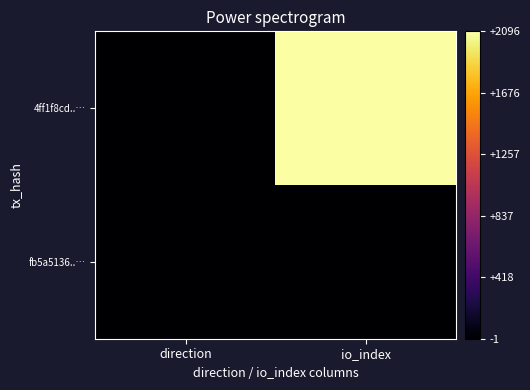

What is the total value across all series at io_index?

2096